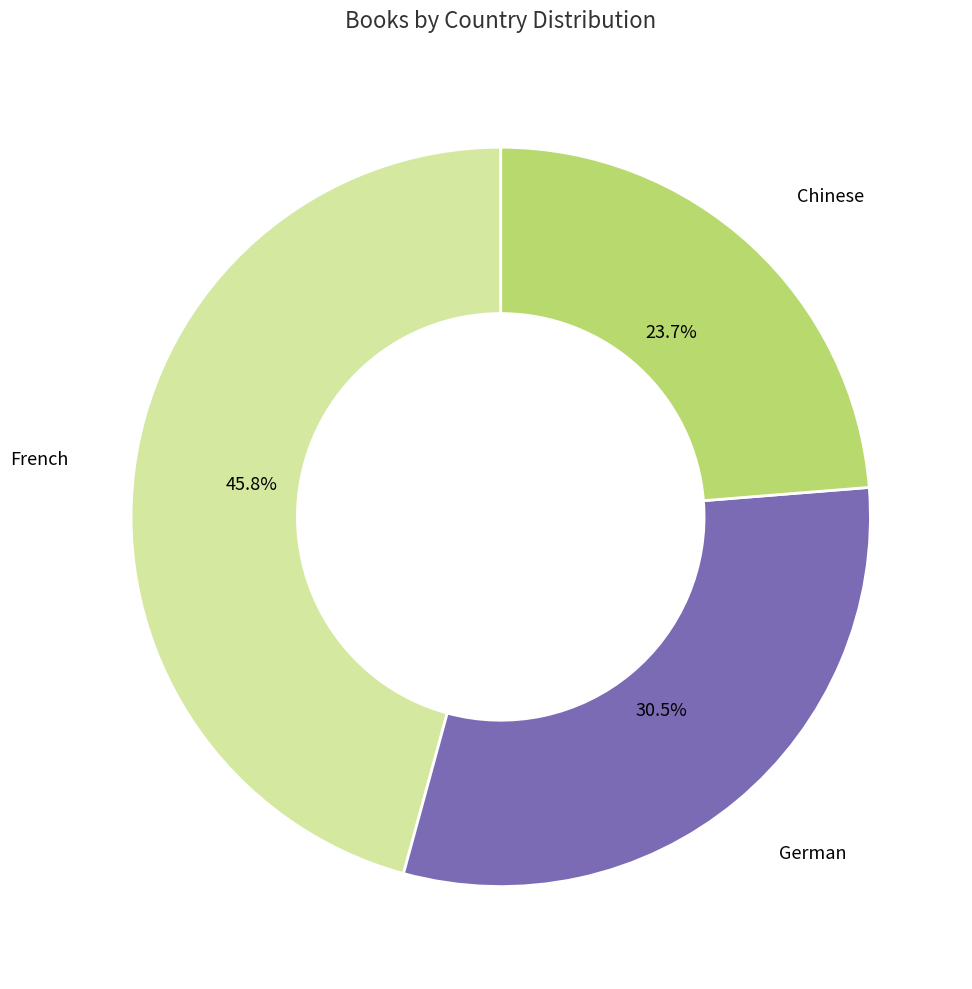

Is the sum of Chinese and French greater than half?

Yes